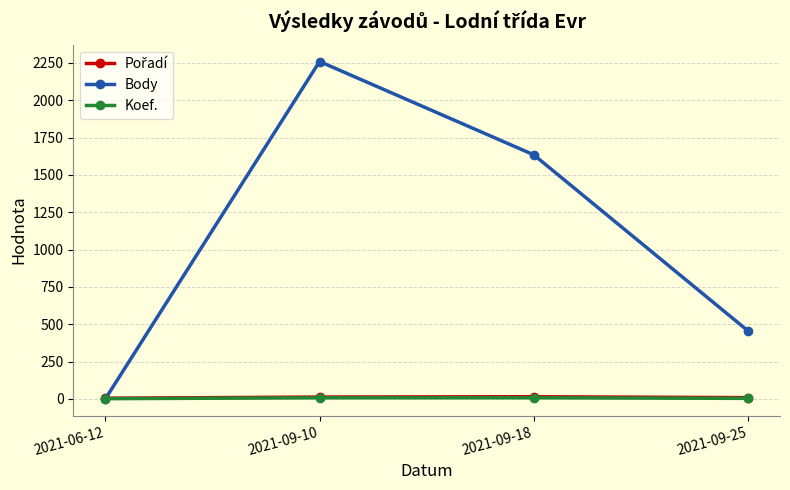

True or false: Body has more than 1 interior local peaks.

False